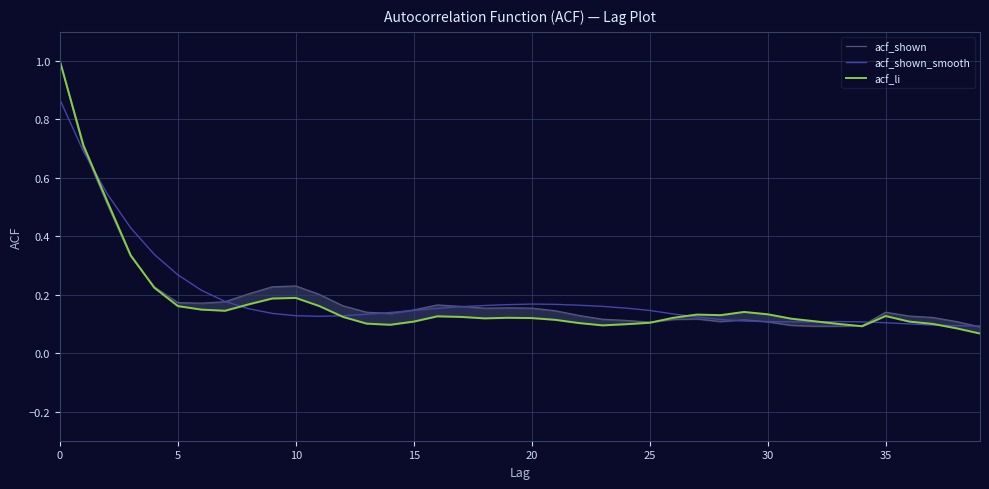

True or false: acf_shown and acf_li intersect in this chart.

True